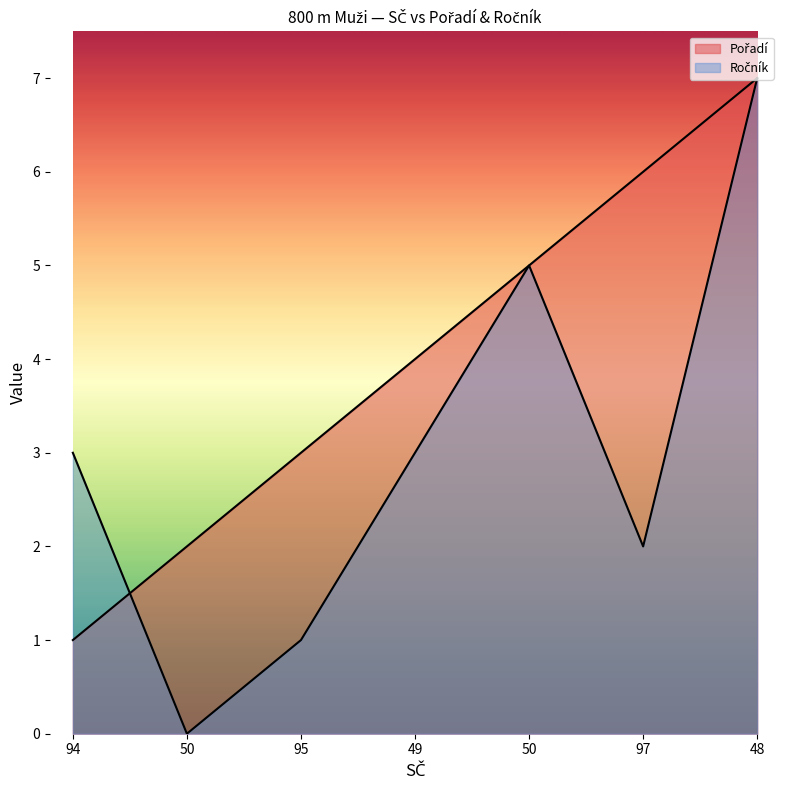

Rank the series by their maximum value, from lowest to highest.

Pořadí, Ročník